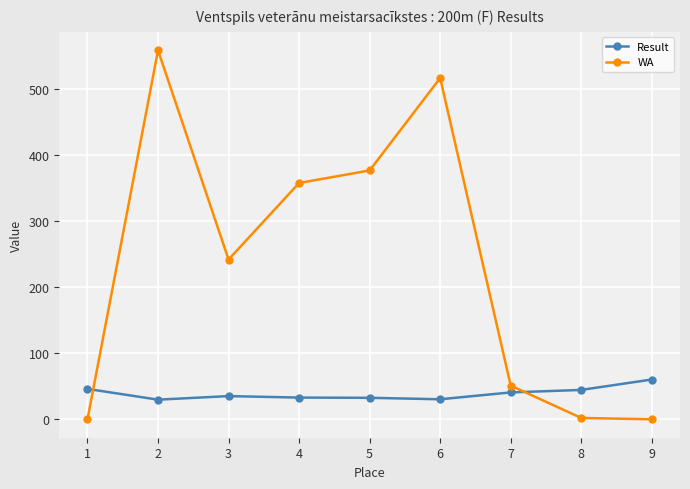

At which category does WA reach its first local valley?

3